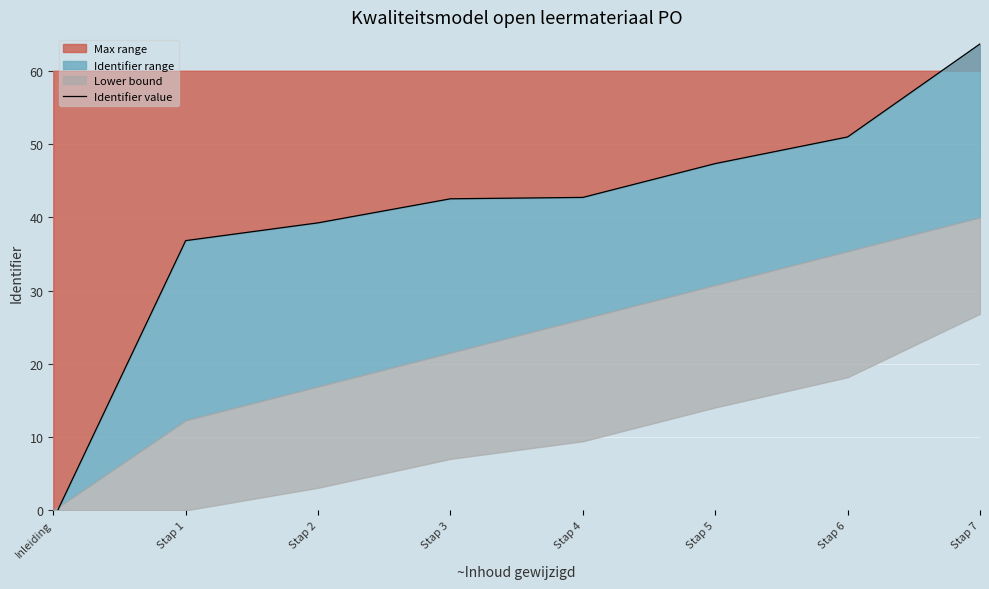

True or false: there are more than 1 points higher than both neighbors.

False